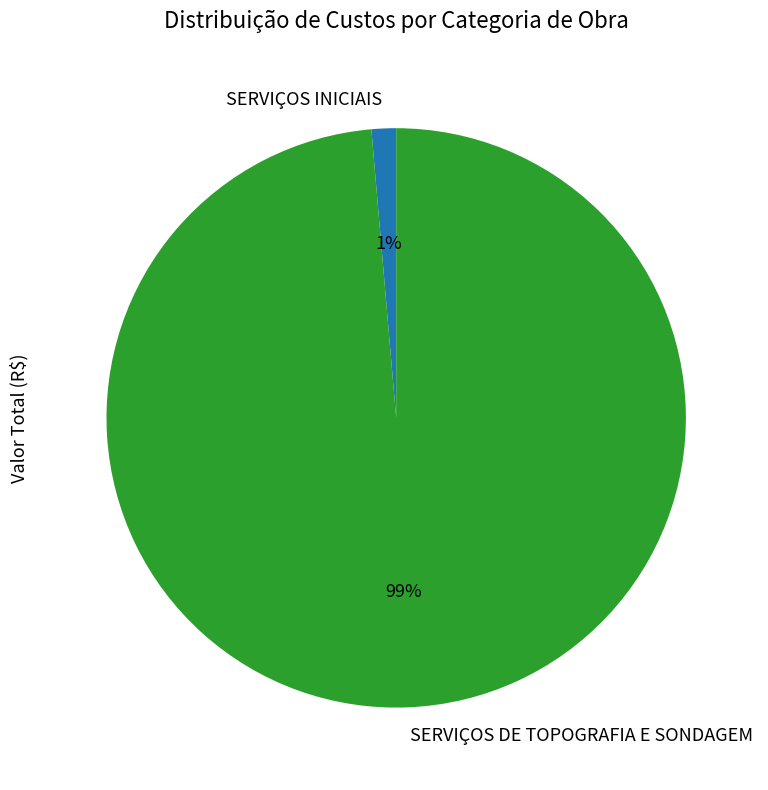

Which category has the smallest portion of the pie?

SERVIÇOS INICIAIS